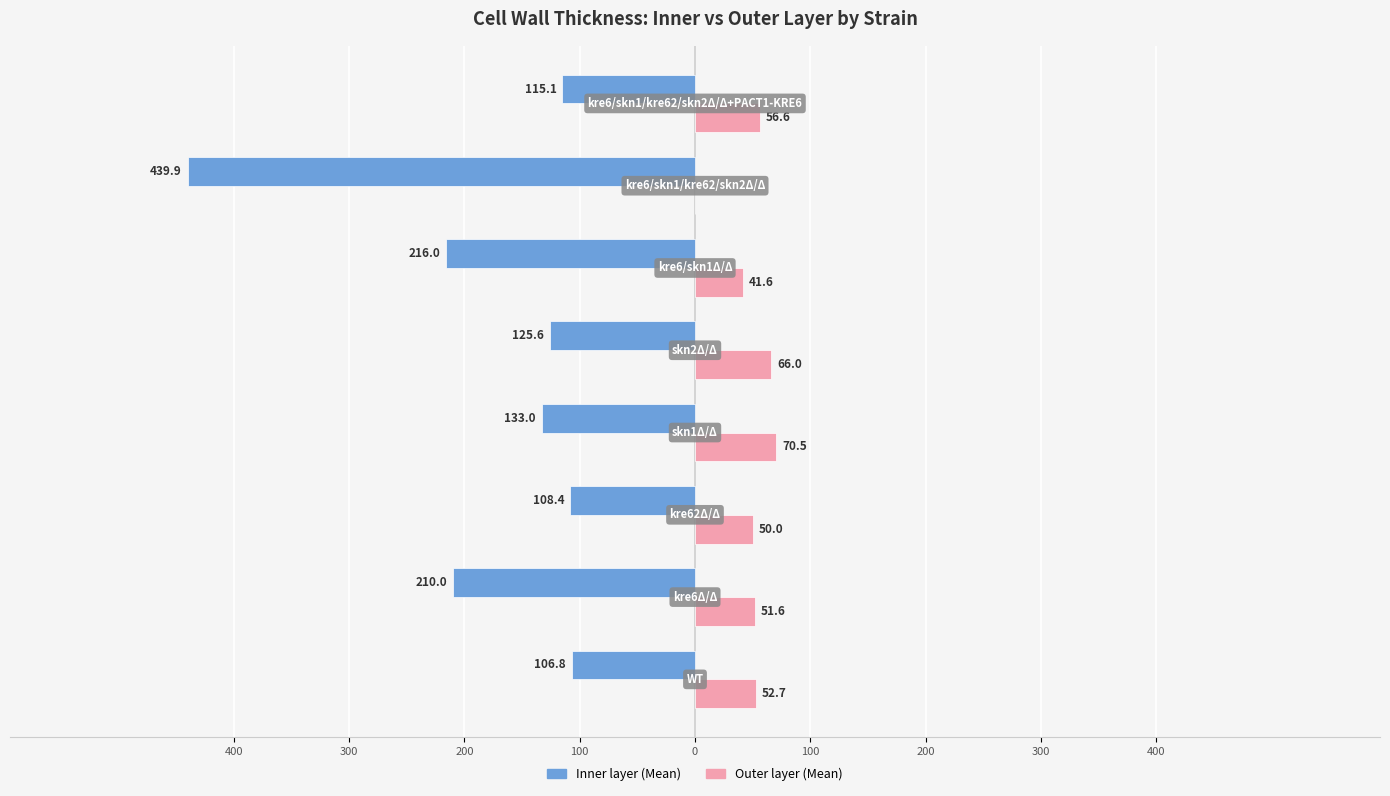

Reading left to right, what are all the values shown in this chart?

Inner layer (Mean): -106.8	-210.0	-108.4	-133.0	-125.6	-216.0	-439.9	-115.1
Outer layer (Mean): 52.7	51.6	50.0	70.5	66.0	41.6	0.0	56.6